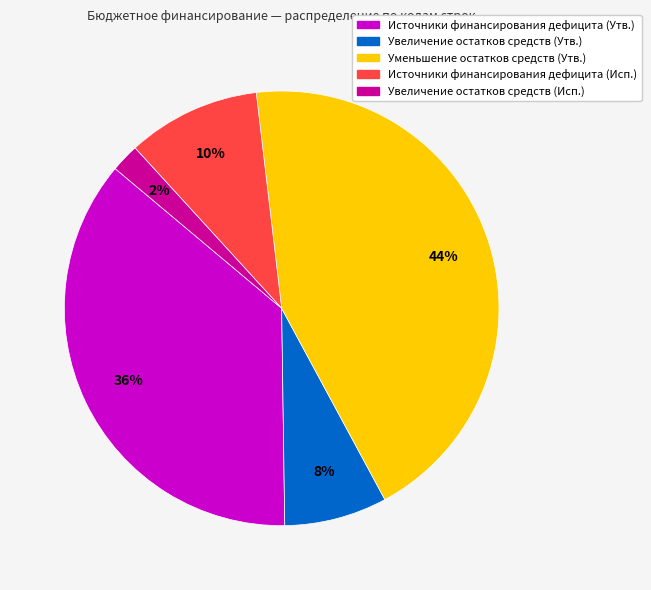

To the nearest percent, what is the difference between the largest and smallest slice percentages?

42%